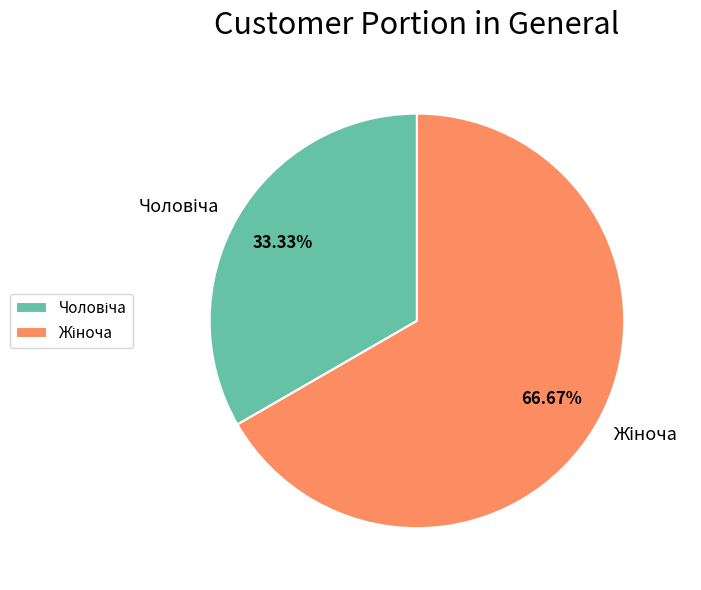

Is there any slice that represents more than half of the pie?

Yes